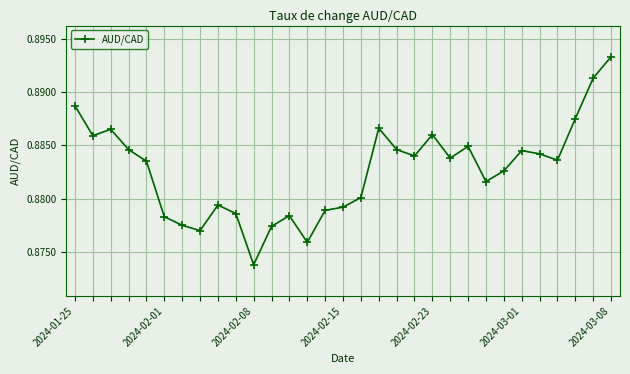

Does the chart have visible grid lines?

Yes